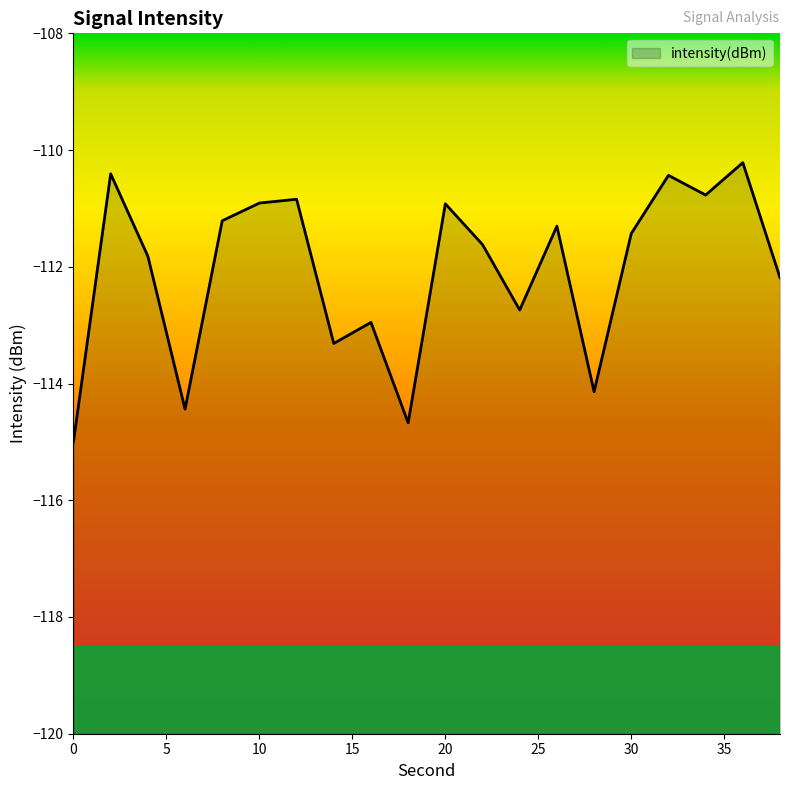

Rank the categories by value from highest to lowest.

36, 2, 32, 34, 12, 10, 20, 8, 26, 30, 22, 4, 38, 24, 16, 14, 28, 6, 18, 0